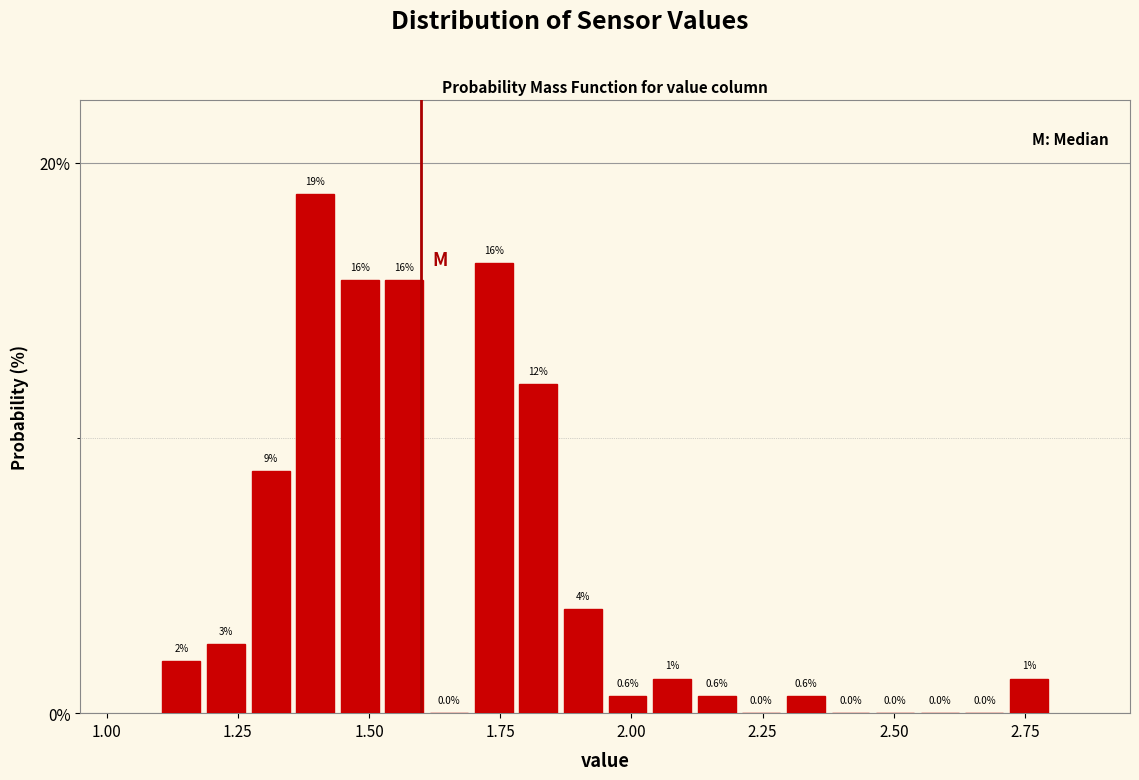

Read against the x-axis, roughly where is the centre of the tallest bar?

1.40